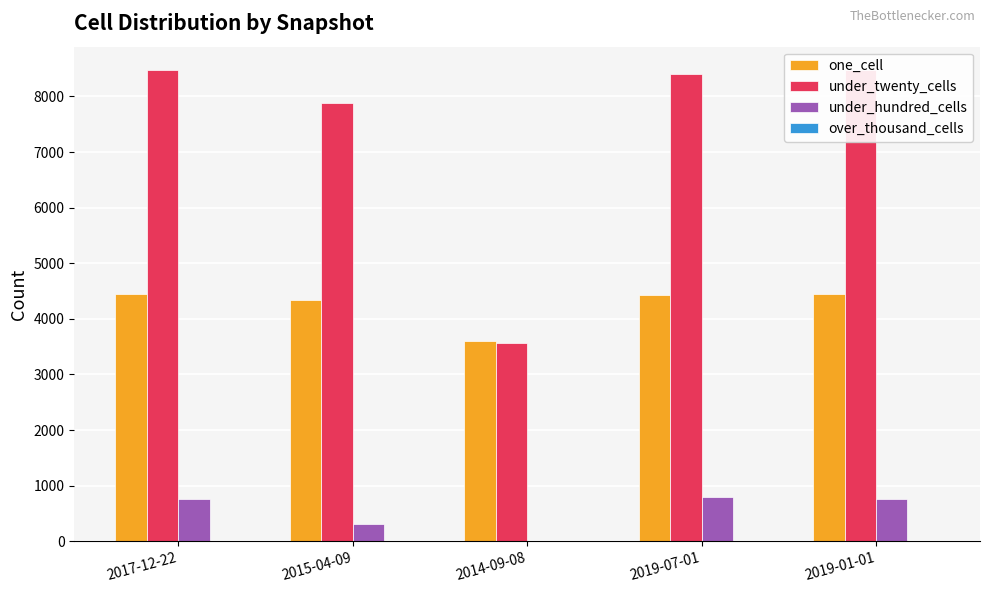

Which series has the largest range (max minus min)?

under_twenty_cells